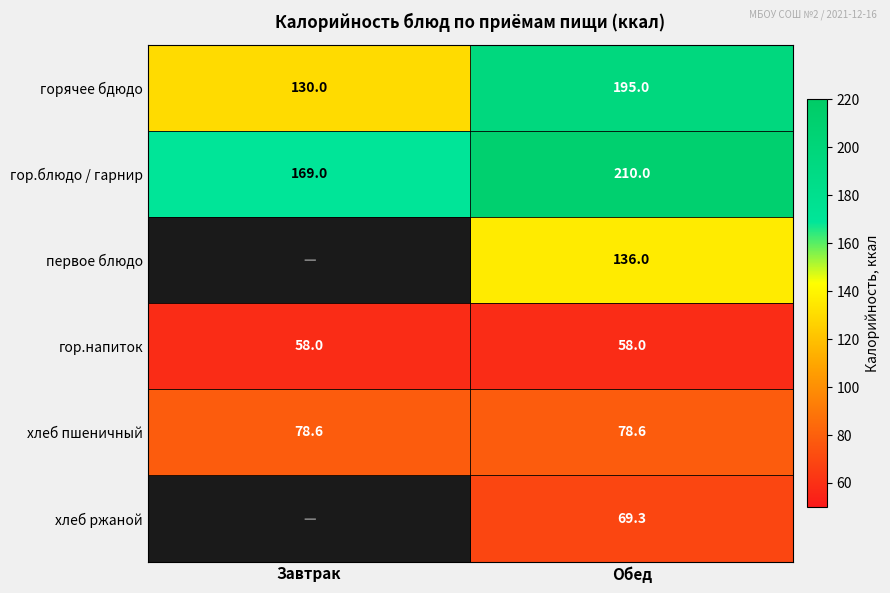

What is the highest value of the хлеб пшеничный series?

78.6